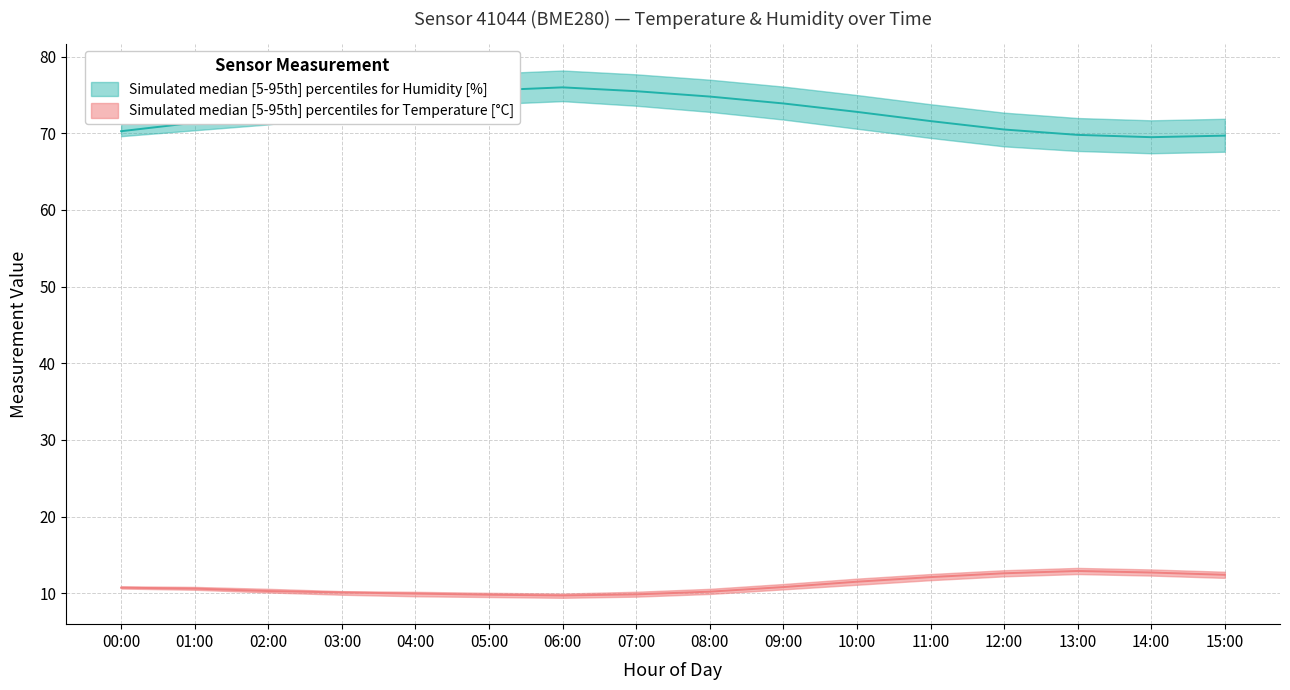

What is the difference between the maximum and minimum values in the humidity_median series?

6.5